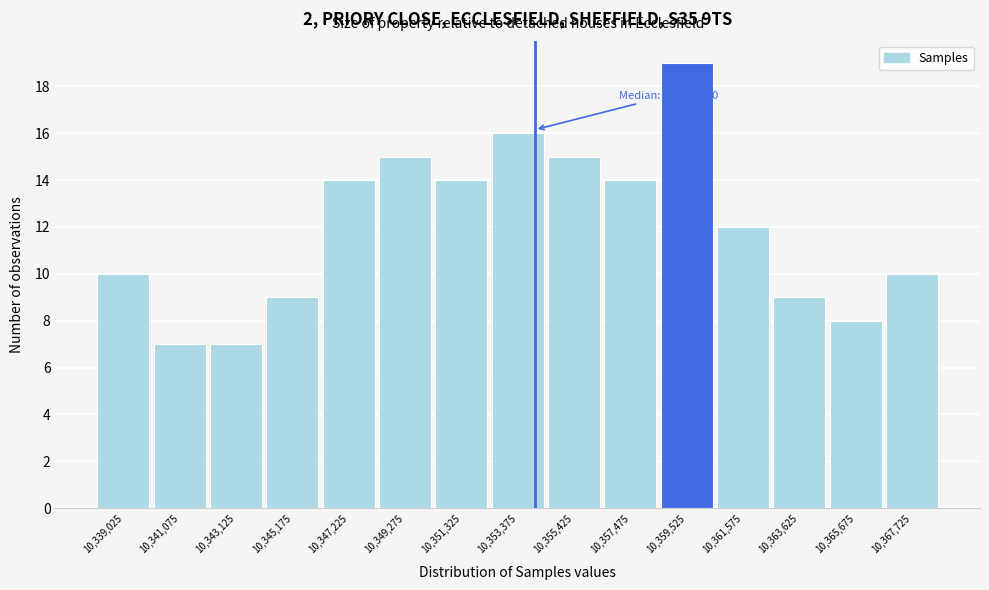

Over which range of the x-axis is the bar tallest?

10358500 to 10360550